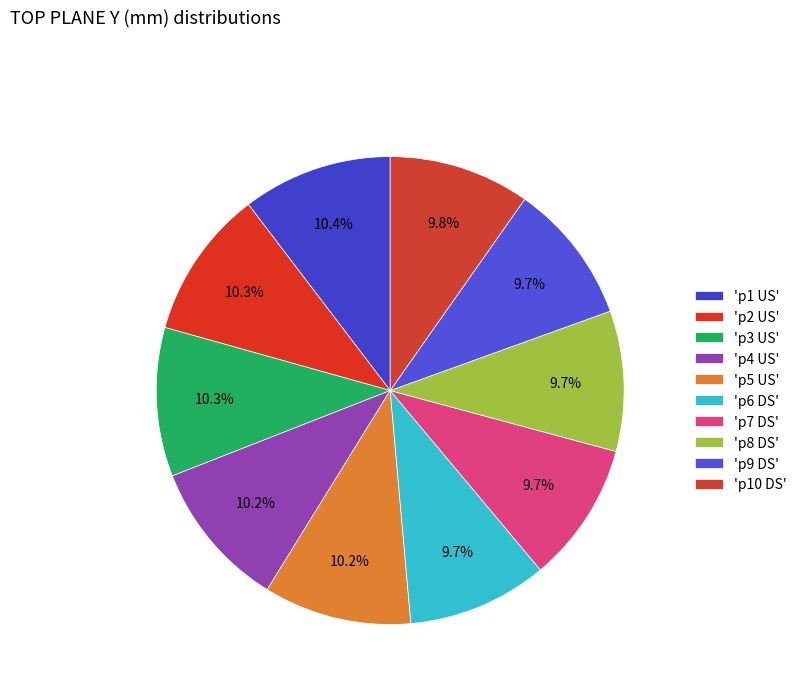

How many slices are in this pie chart?

10